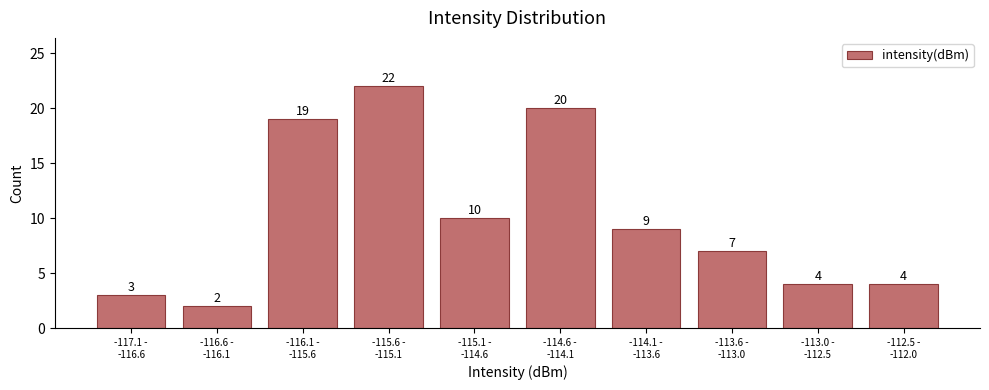

Reading left to right, extract all data points from this chart.

3	2	19	22	10	20	9	7	4	4